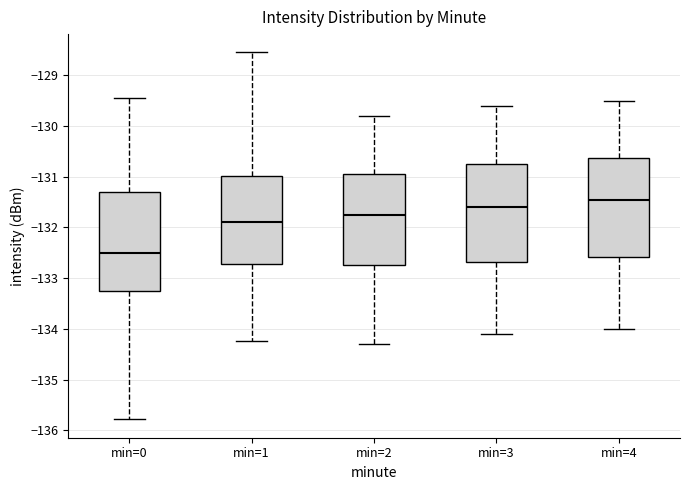

Which box has the highest median line?

min=4